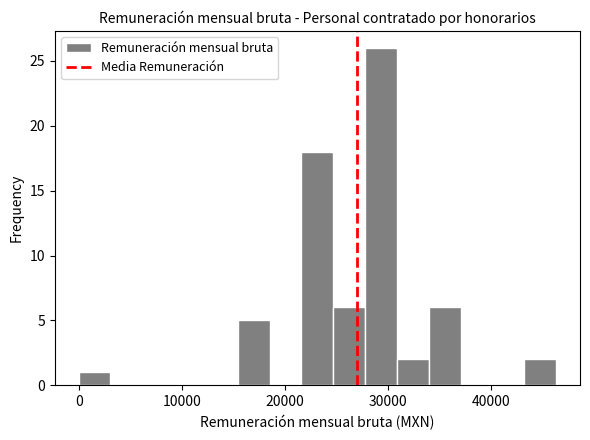

Read against the x-axis, roughly where is the centre of the tallest bar?

29000